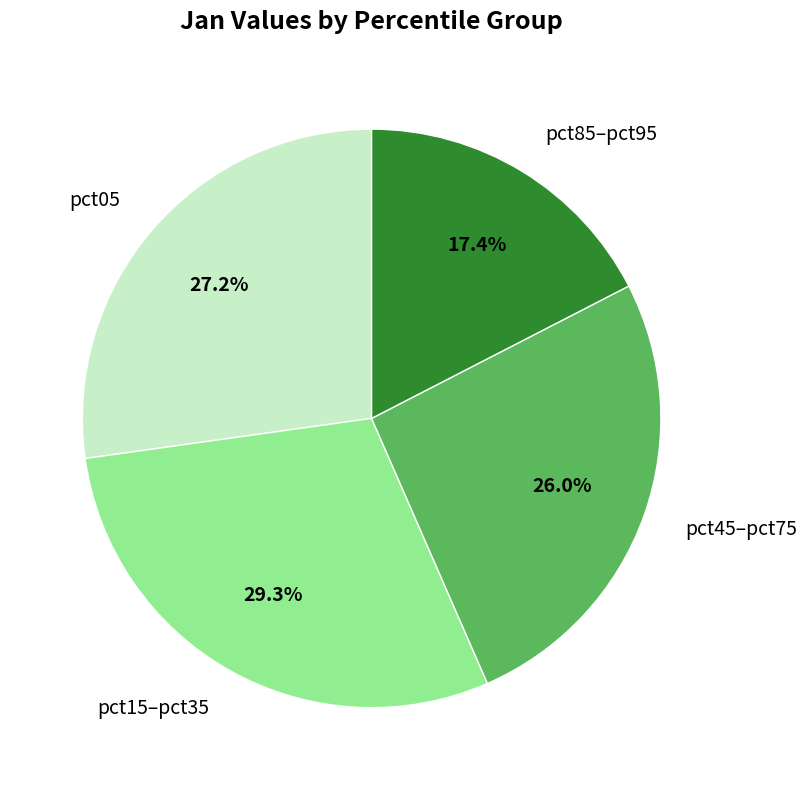

Does any single category account for the majority?

No